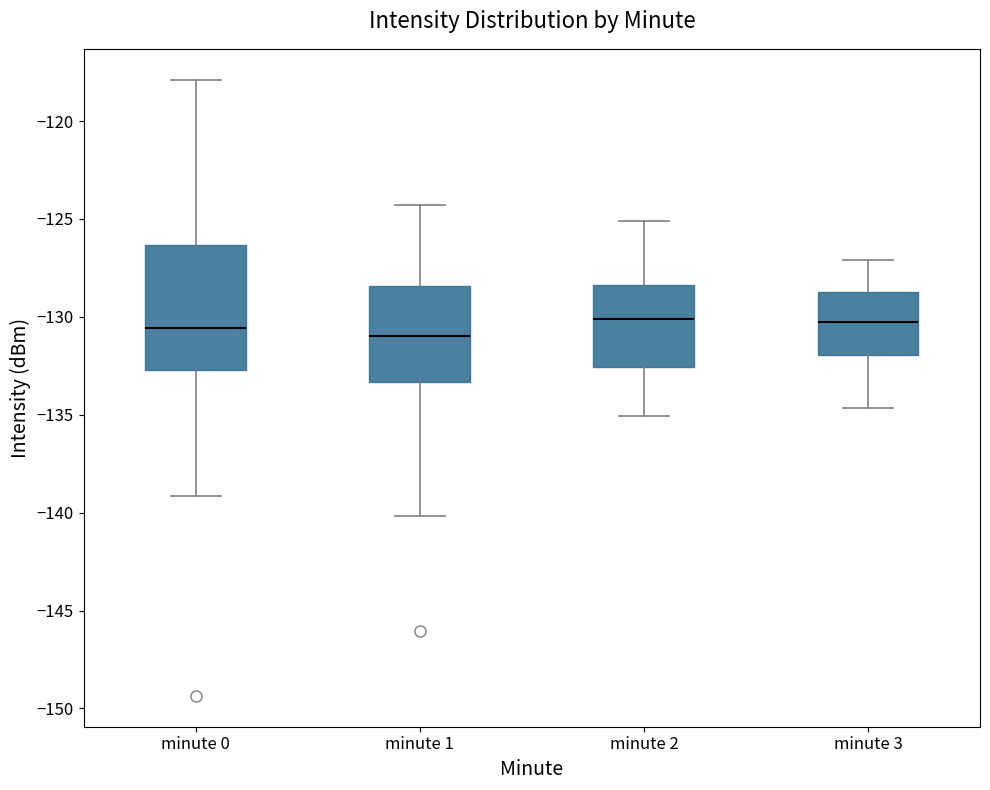

Where does the upper whisker of the box for minute 2 end on the y-axis? The values are not printed on the chart, so give them approximately, as read against the axis.

-125.0